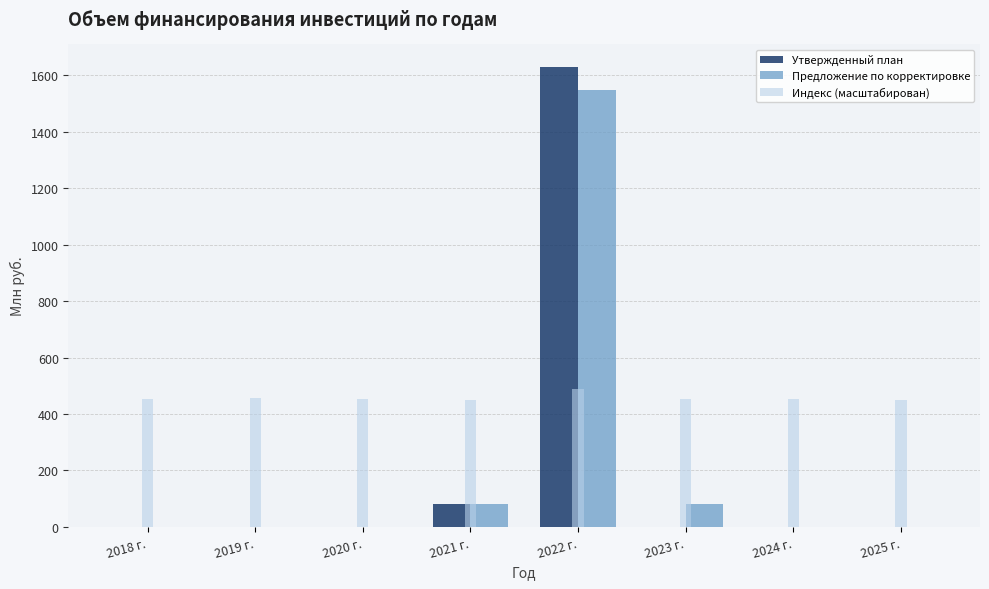

What is the highest value of the Предложение по корректировке series?

1548.1